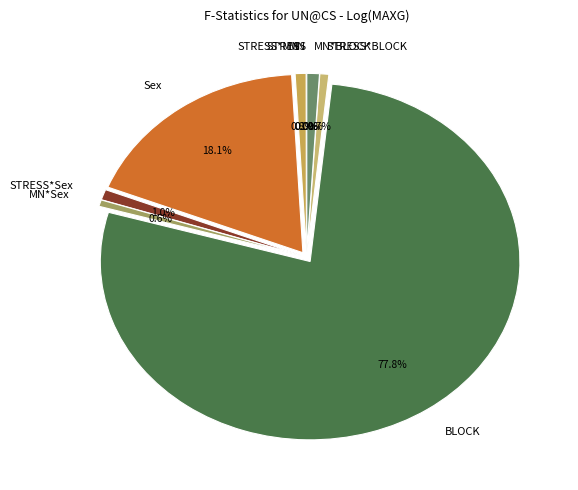

To the nearest percent, what is the combined percentage of STRESS*BLOCK and MN*Sex?

1%